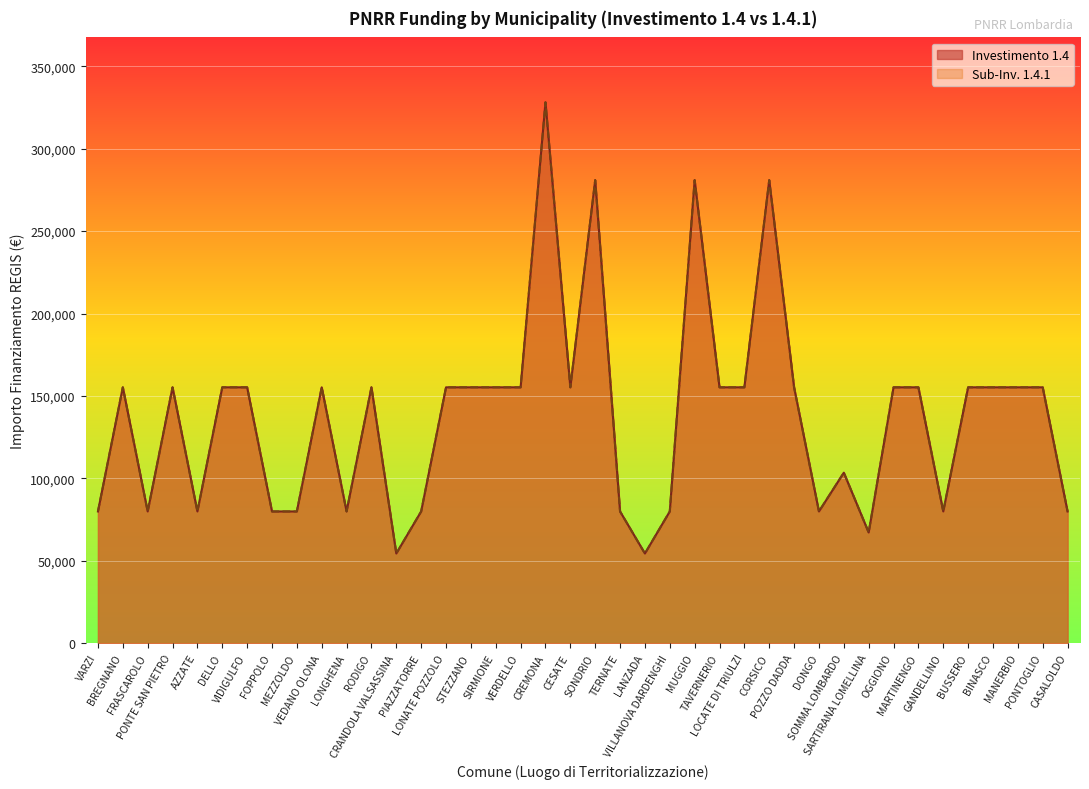

Reading left to right, what are all the values shown in this chart?

1.4: 79922	155234	79922	155234	79922	155234	155234	79922	79922	155234	79922	155234	54412	79922	155234	155234	155234	155234	328160	155234	280932	79922	54412	79922	280932	155234	155234	280932	155234	79922	103444	67167	155234	155234	79922	155234	155234	155234	155234	79922
1.4.1: 79922	155234	79922	155234	79922	155234	155234	79922	79922	155234	79922	155234	54412	79922	155234	155234	155234	155234	328160	155234	280932	79922	54412	79922	280932	155234	155234	280932	155234	79922	103444	67167	155234	155234	79922	155234	155234	155234	155234	79922